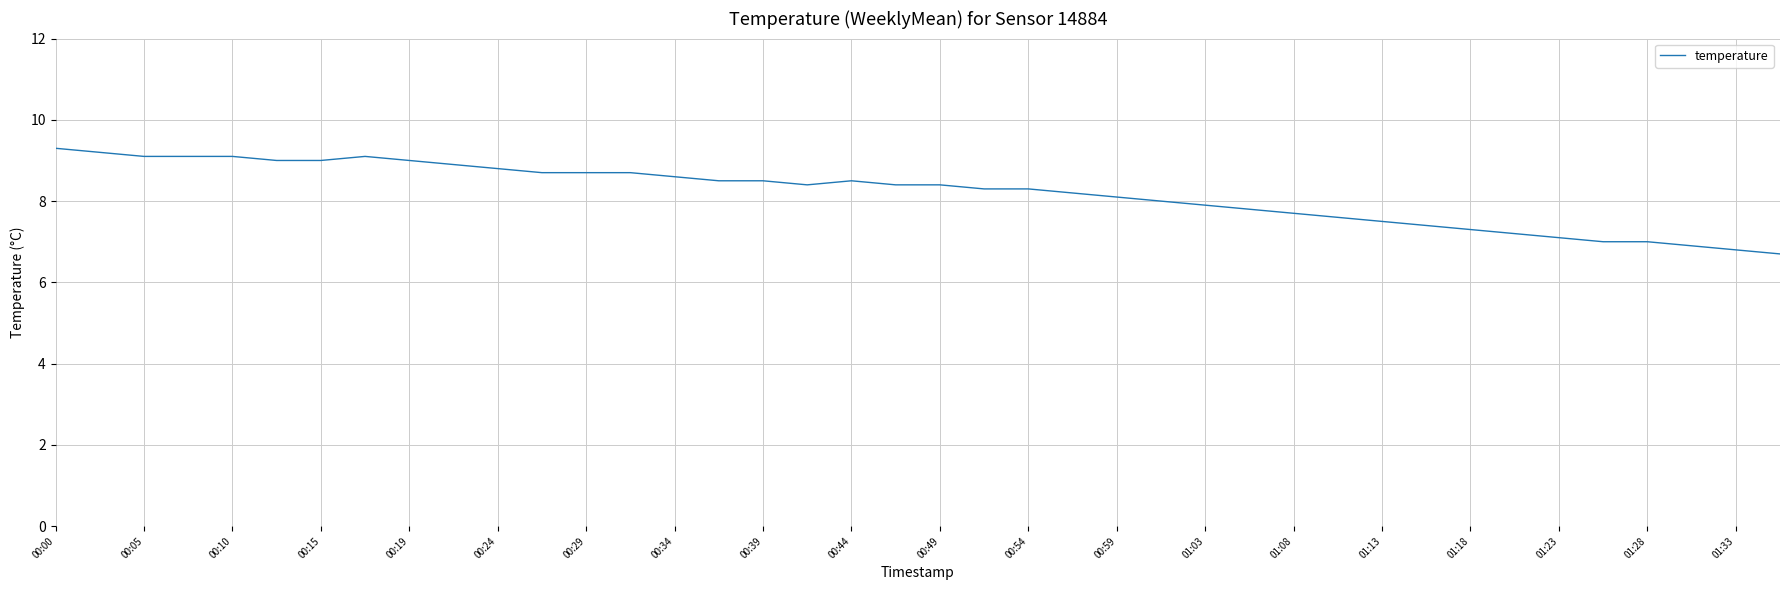

What is the smallest value displayed?

6.7